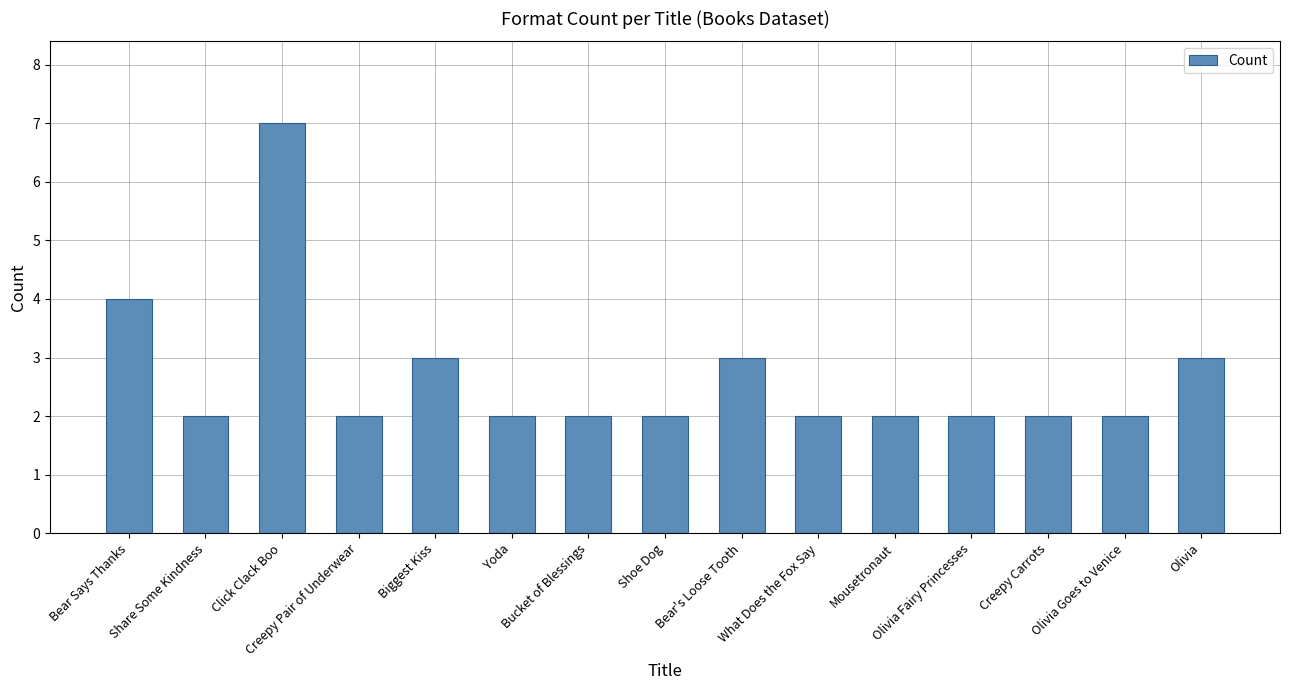

What is the average value?

3